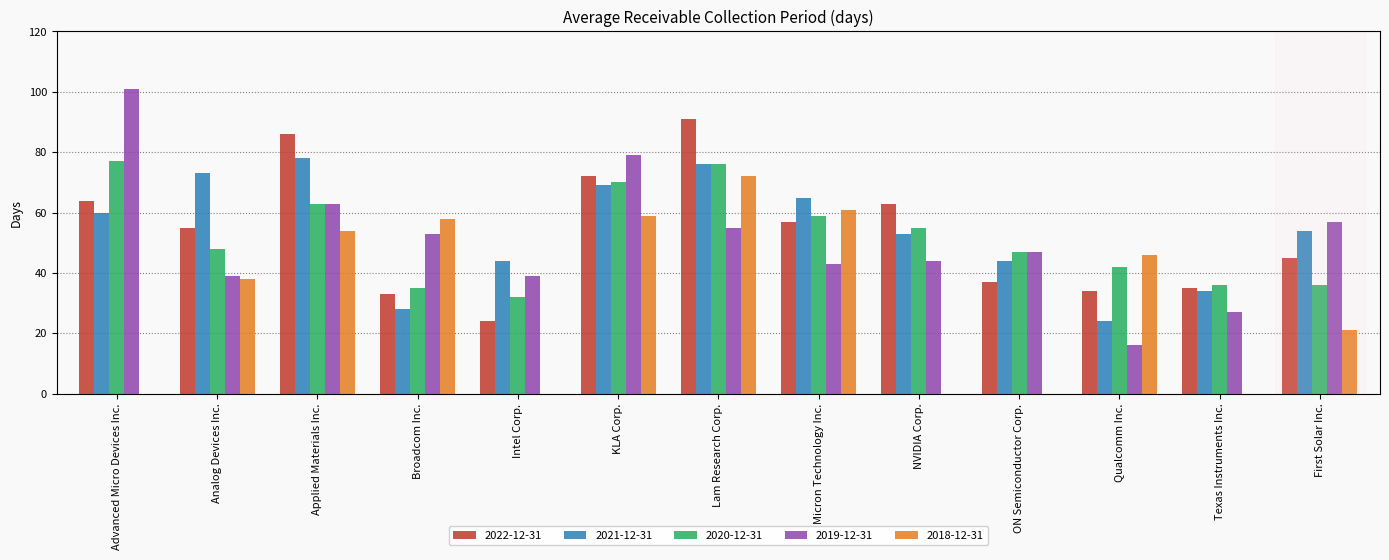

Does the chart contain stacked bars?

No